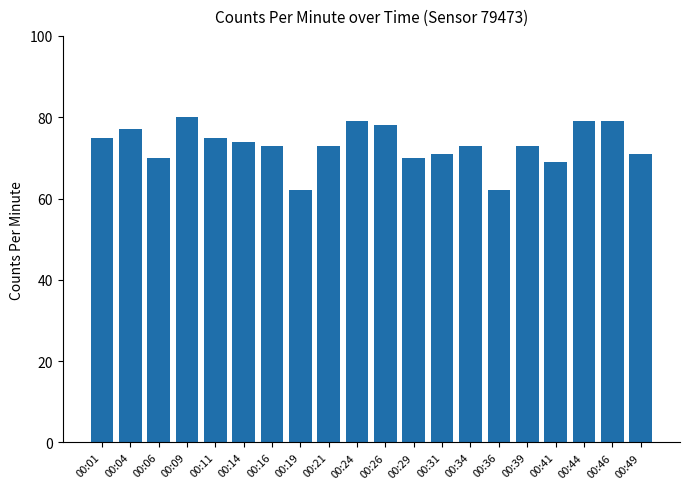

What is the minimum value shown in the chart?

62